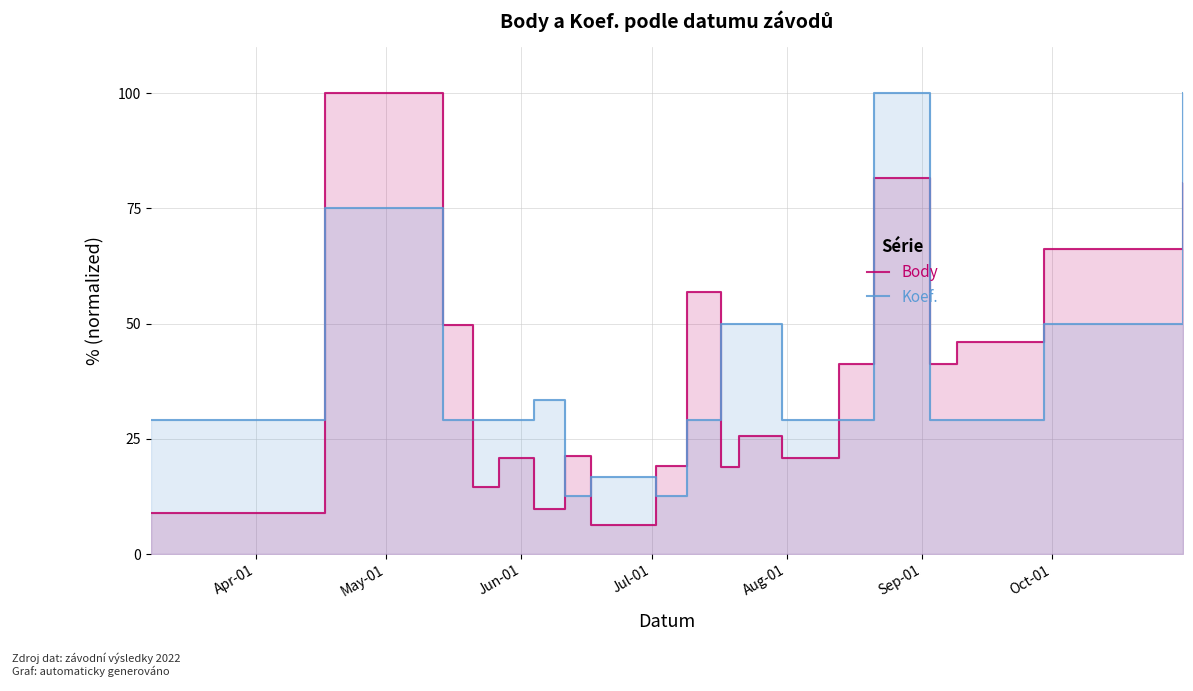

True or false: Body has more than 2 interior local peaks.

True